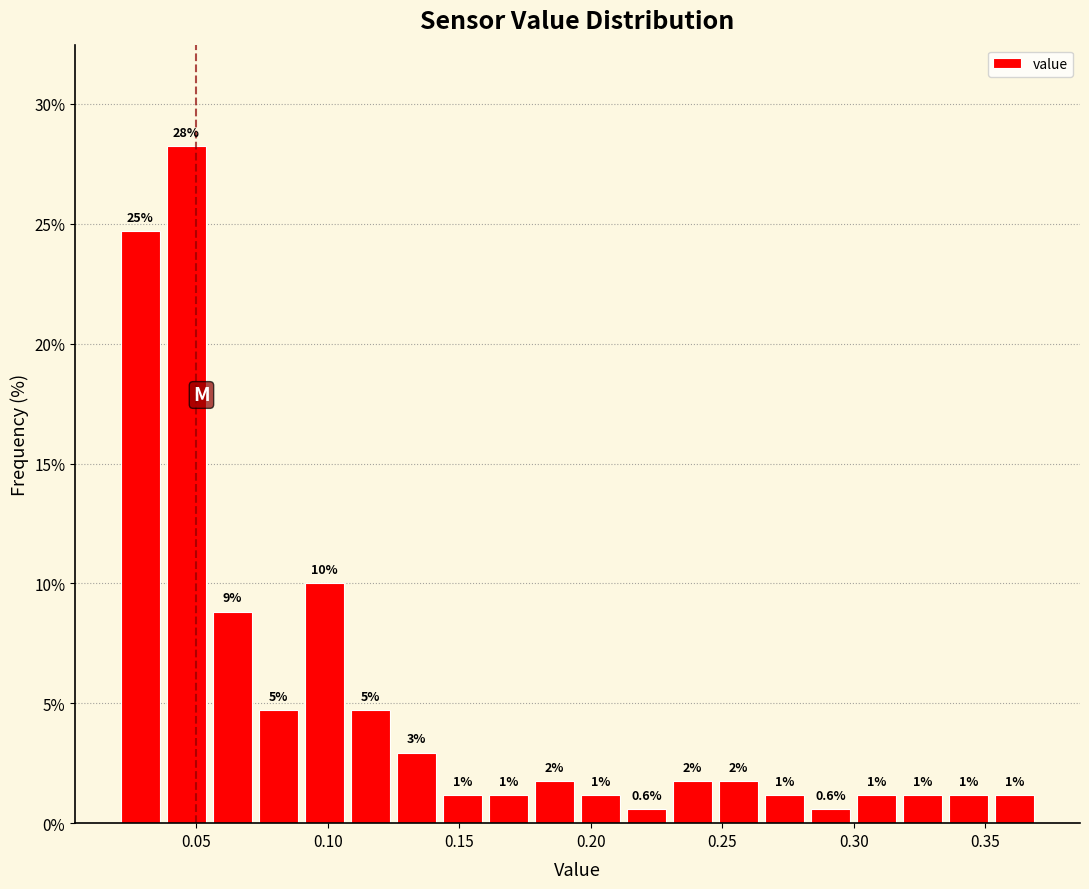

Read against the x-axis, roughly where is the centre of the tallest bar?

0.045